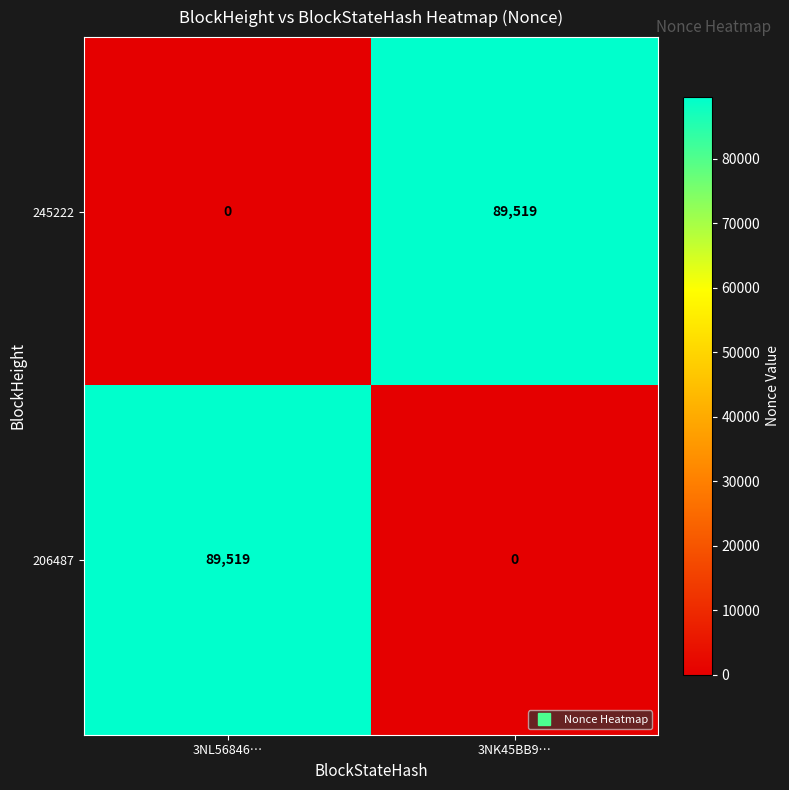

Count the number of data series in this chart.

2